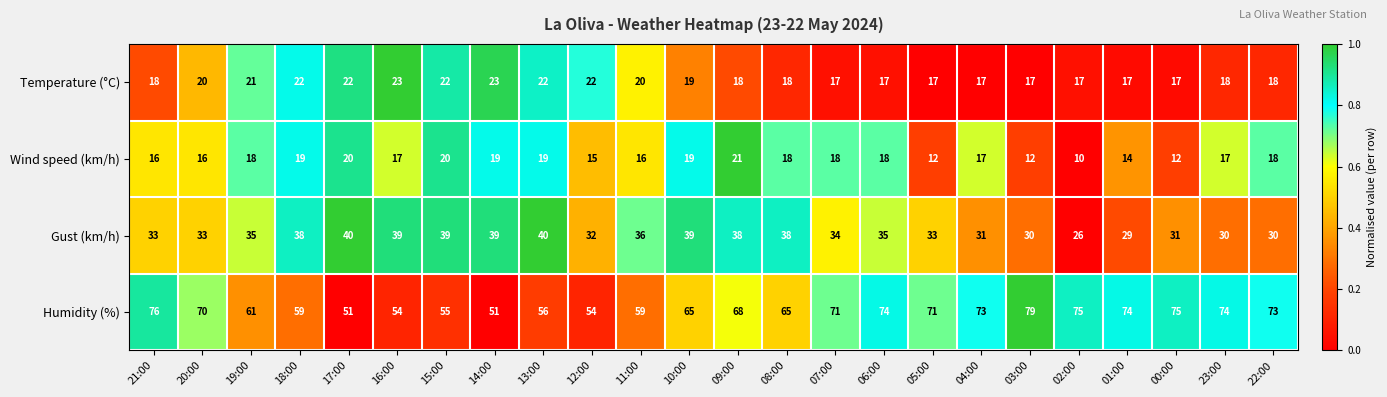

What is the sum of all Gust (km/h) values?

828